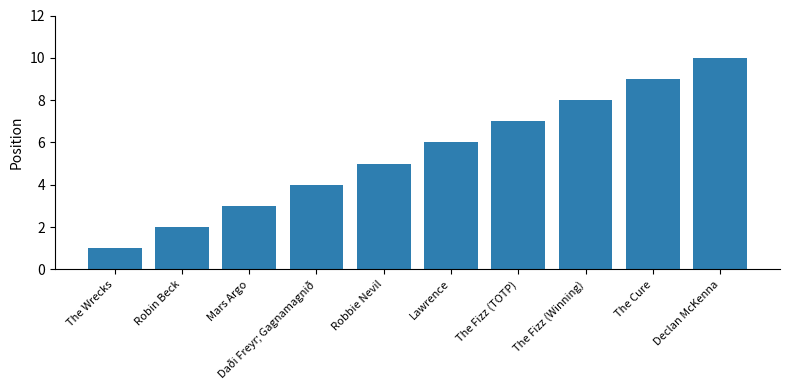

List the labels in order of value, smallest first.

The Wrecks, Robin Beck, Mars Argo, Daði Freyr; Gagnamagnið, Robbie Nevil, Lawrence, The Fizz (TOTP), The Fizz (Winning), The Cure, Declan McKenna